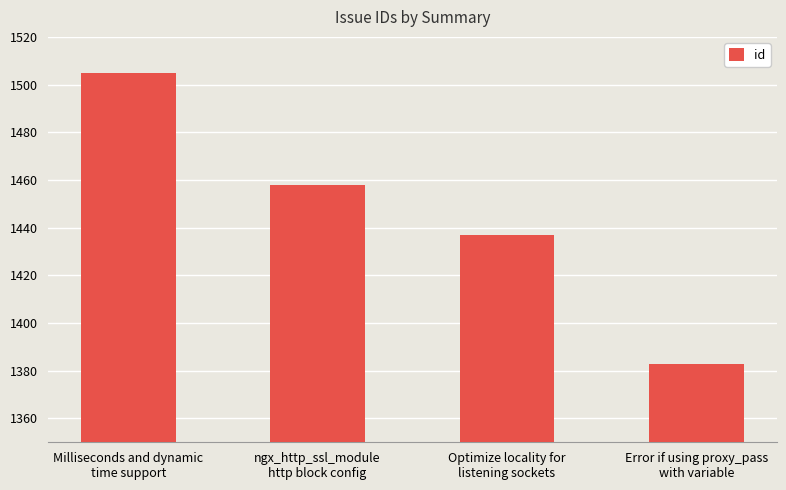

What is the smallest value displayed?

1383